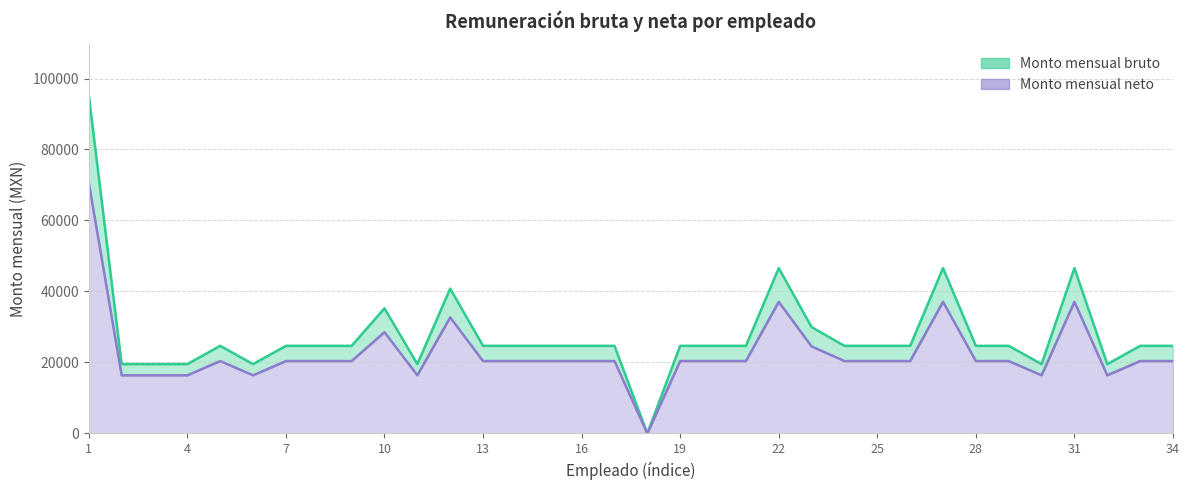

How many interior local peaks does the Monto mensual bruto series have?

6